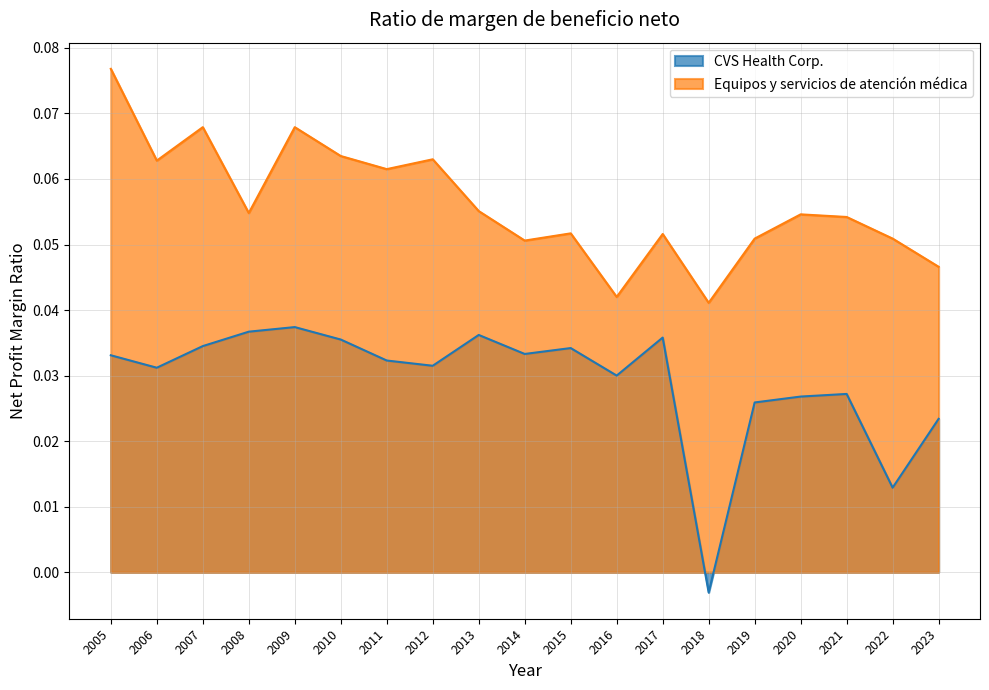

At which category does CVS Health Corp. reach its first local valley?

2006